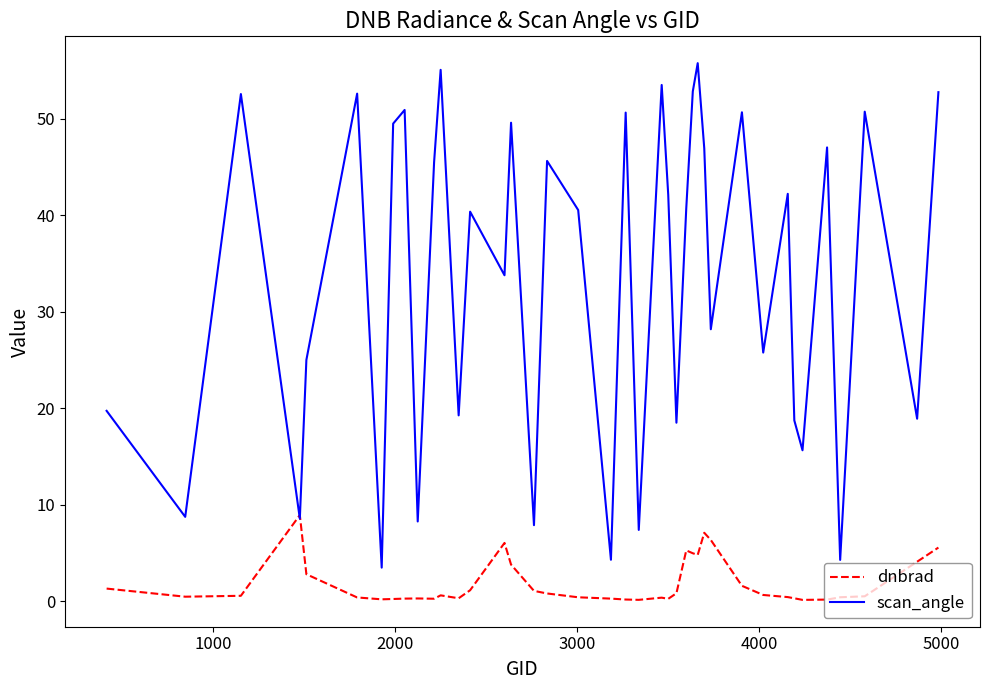

Rank the series by their maximum value, from lowest to highest.

dnbrad, scan_angle